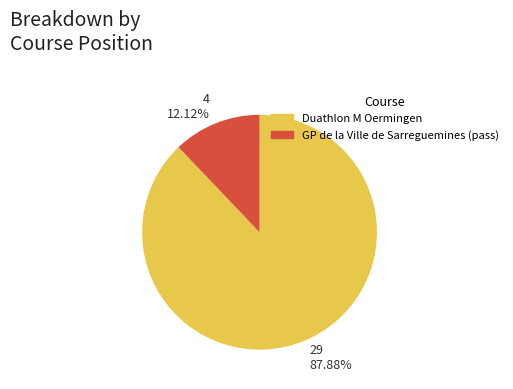

Between 4 12.12% and 29 87.88%, which is larger?

29 87.88%